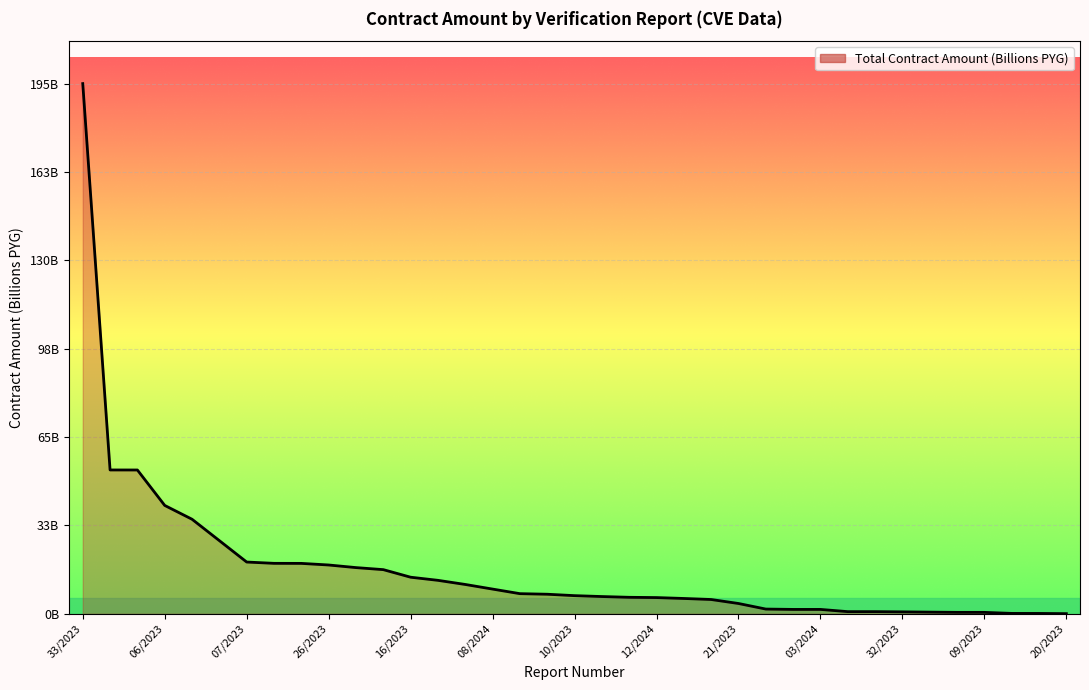

Where does the data first go above 6?

33/2023